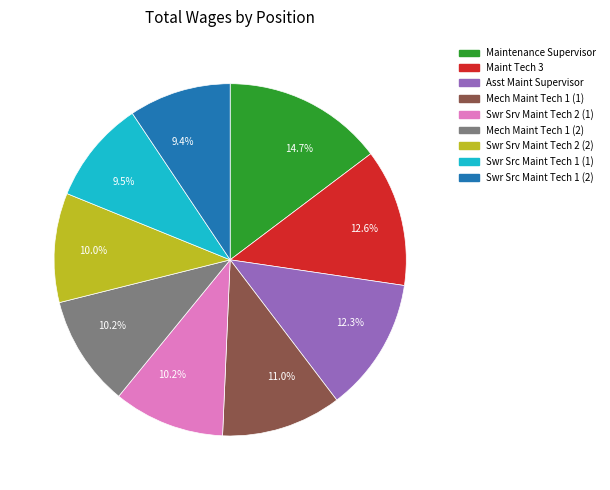

True or false: Maint Tech 3 accounts for 13% of the total.

True